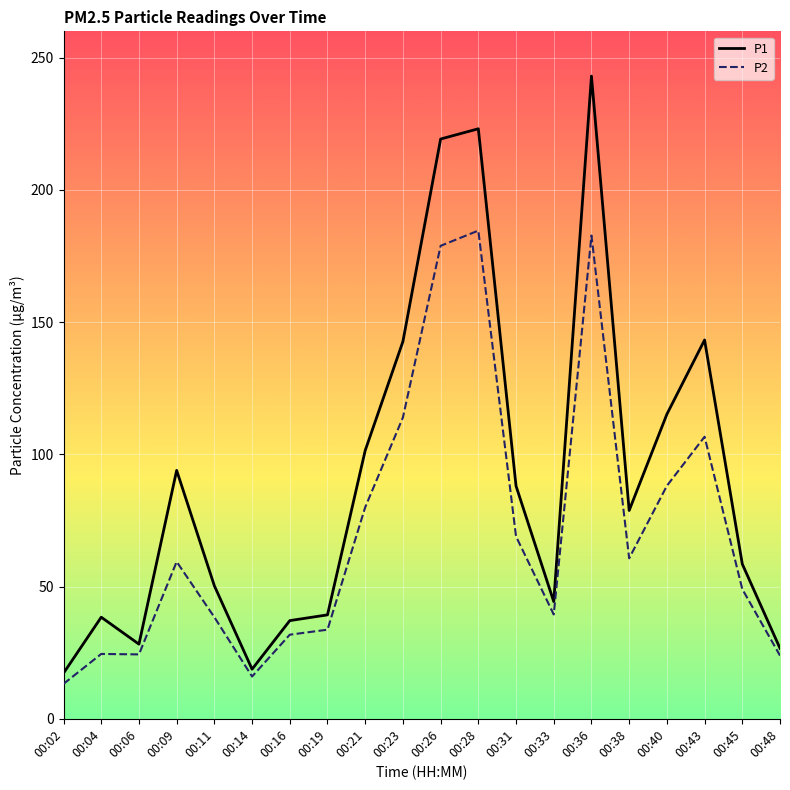

In P1, how many points are higher than both neighbors (excluding endpoints)?

5